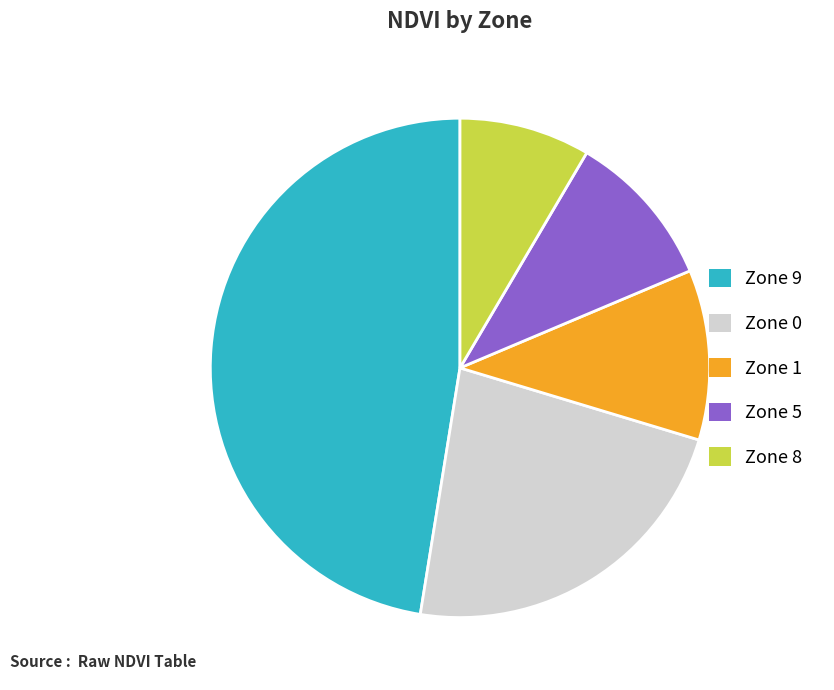

Is there a majority slice in this chart?

No